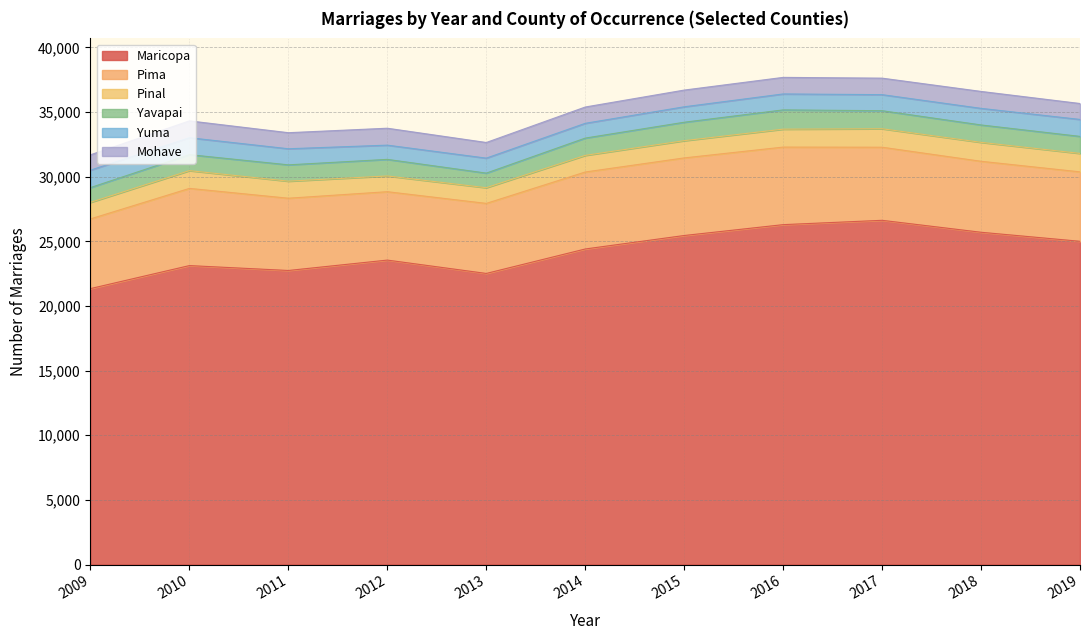

What is the value of the Yavapai point at the 6th from the left?

1338